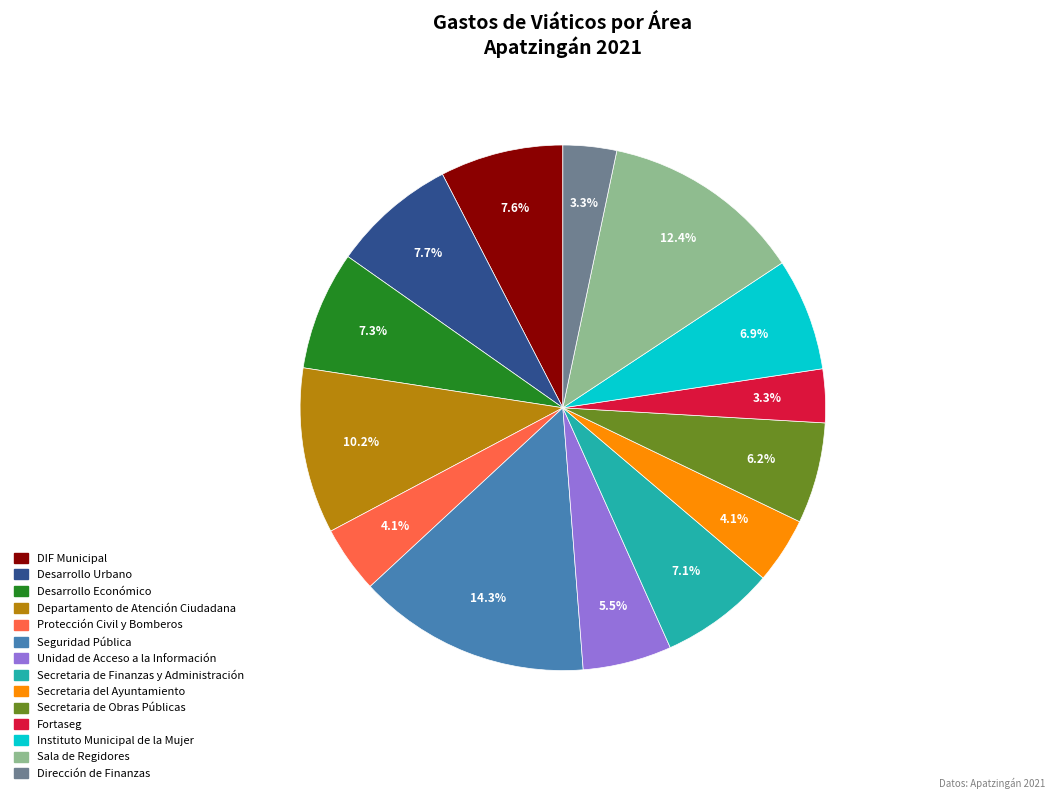

How much of the chart is everything except DIF Municipal?

92.4%